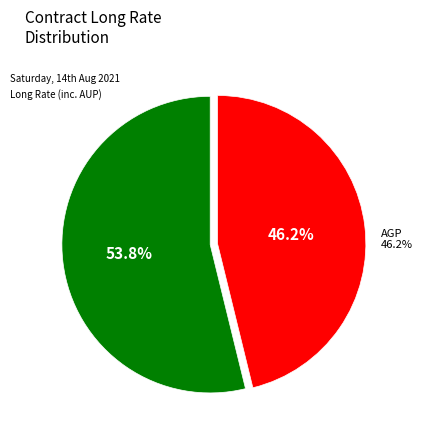

Is there a majority slice in this chart?

Yes